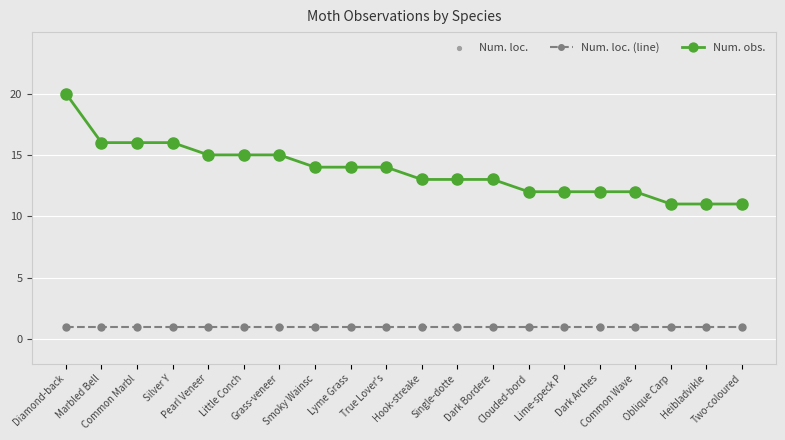

At which category is the sum across all series the highest?

Diamond-back